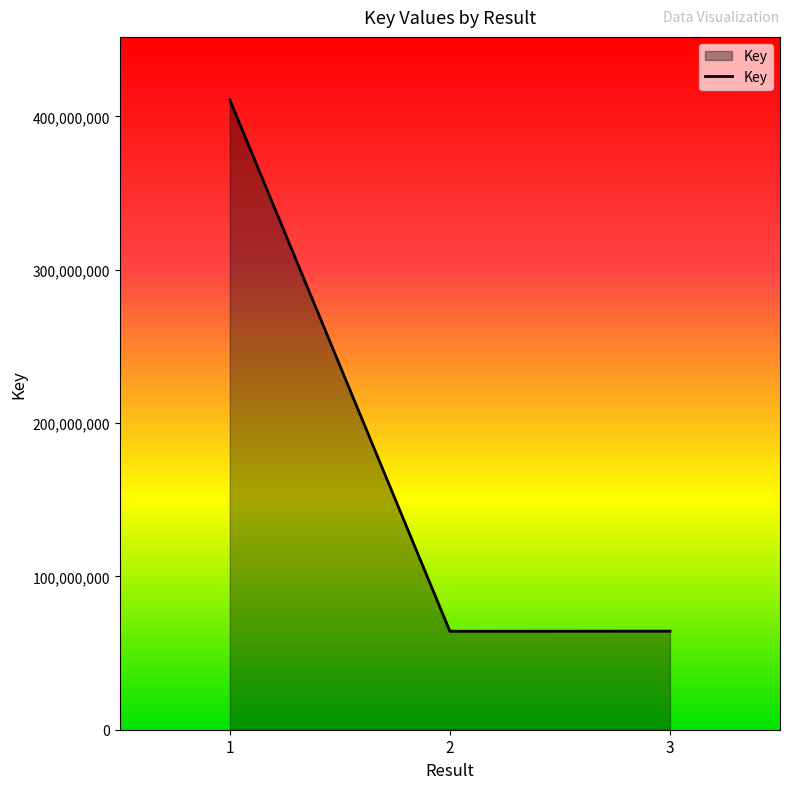

Count the number of data series in this chart.

1